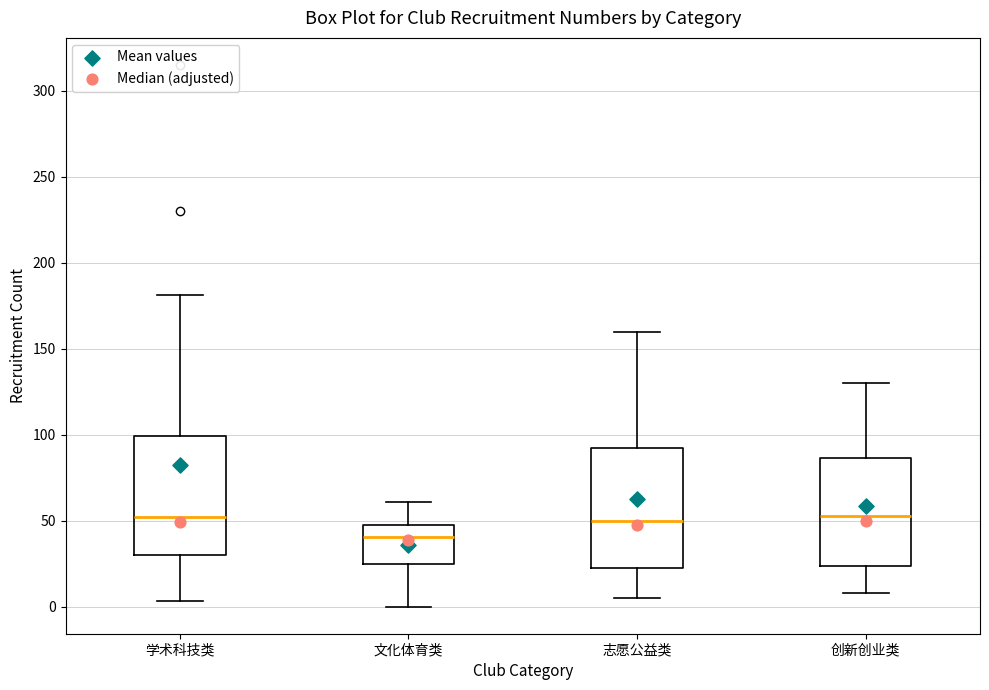

Which box's median line is the lowest?

文化体育类